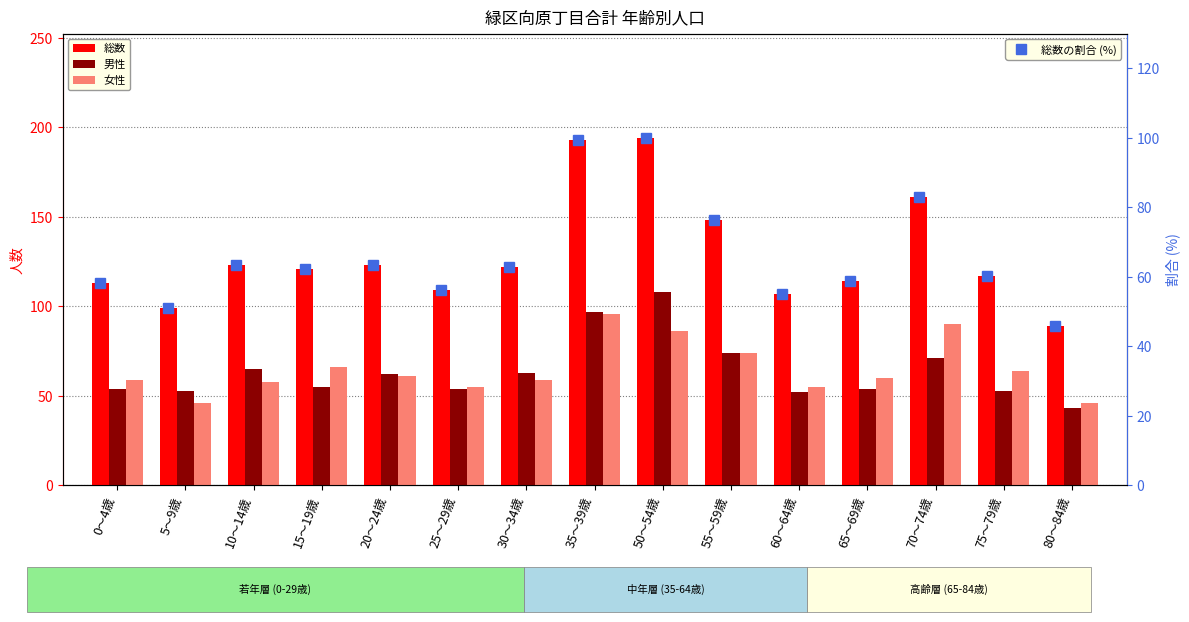

Read the 女性 value at 15～19歳.

66.0